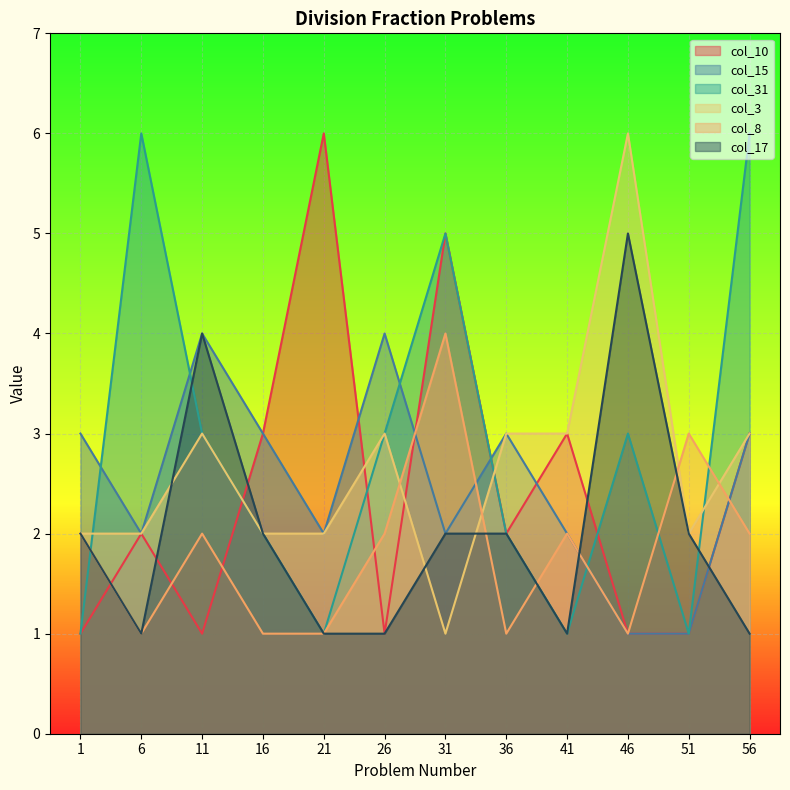

Reading right to left, what are all the values shown in this chart?

col_10: 56=3	51=1	46=1	41=3	36=2	31=5	26=1	21=6	16=3	11=1	6=2	1=1
col_15: 56=3	51=1	46=1	41=2	36=3	31=2	26=4	21=2	16=3	11=4	6=2	1=3
col_31: 56=6	51=1	46=3	41=1	36=2	31=5	26=3	21=1	16=2	11=3	6=6	1=1
col_3: 56=3	51=2	46=6	41=3	36=3	31=1	26=3	21=2	16=2	11=3	6=2	1=2
col_8: 56=2	51=3	46=1	41=2	36=1	31=4	26=2	21=1	16=1	11=2	6=1	1=2
col_17: 56=1	51=2	46=5	41=1	36=2	31=2	26=1	21=1	16=2	11=4	6=1	1=2